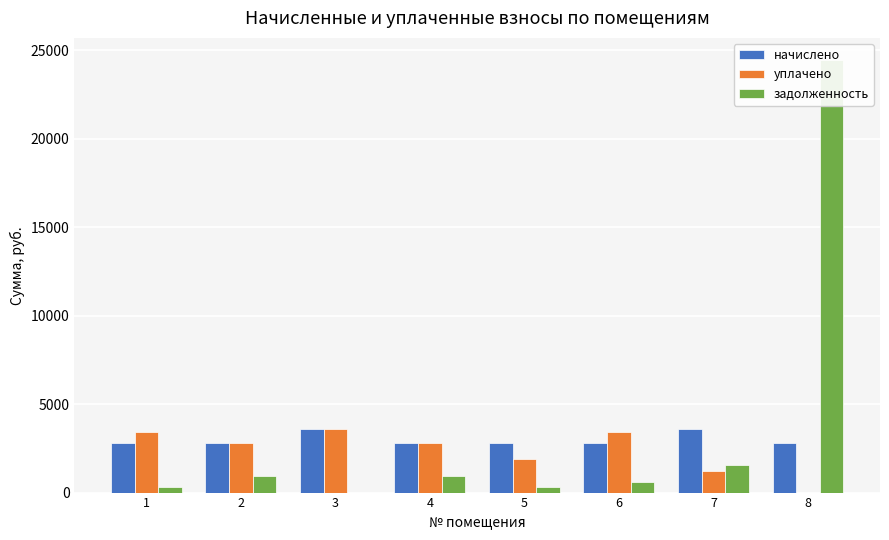

Reading right to left, extract all data points from this chart.

начислено: 8=2808.0	7=3597.8	6=2808.0	5=2808.0	4=2808.0	3=3597.8	2=2808.0	1=2808.0
уплачено: 8=0.0	7=1199.5	6=3434.5	5=1872.0	4=2796.5	3=3589.7	2=2796.5	1=3432.0
задолженность: 8=24474.2	7=1577.7	6=624.0	5=312.0	4=935.0	3=0.8	2=935.0	1=312.0